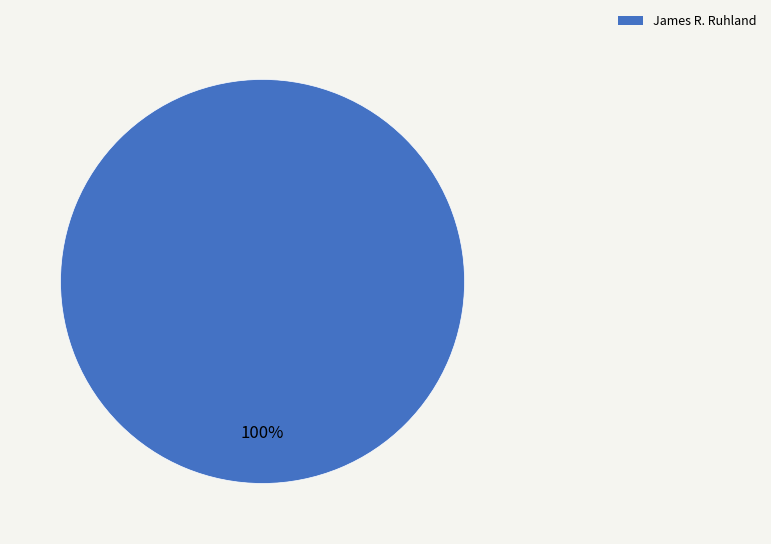

Rank the categories by value from highest to lowest.

James R. Ruhland